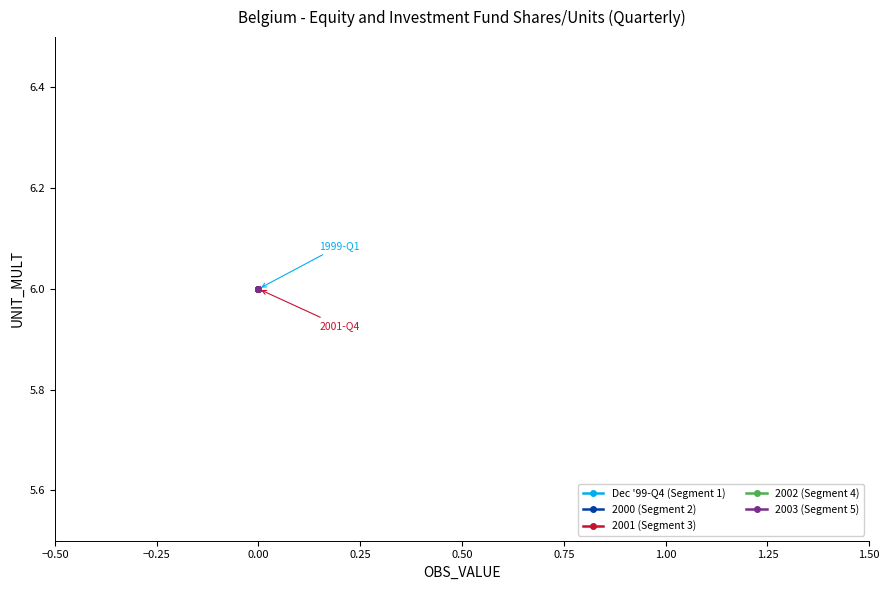

What position from the left is 2003-Q2?

18